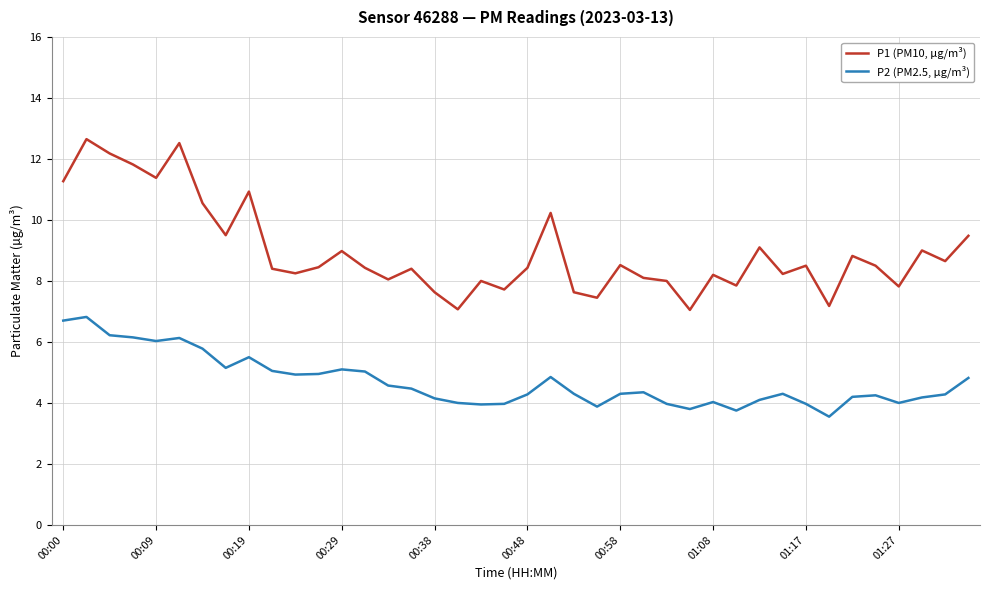

Which series has the largest total across all categories?

P1 (PM10, µg/m³)